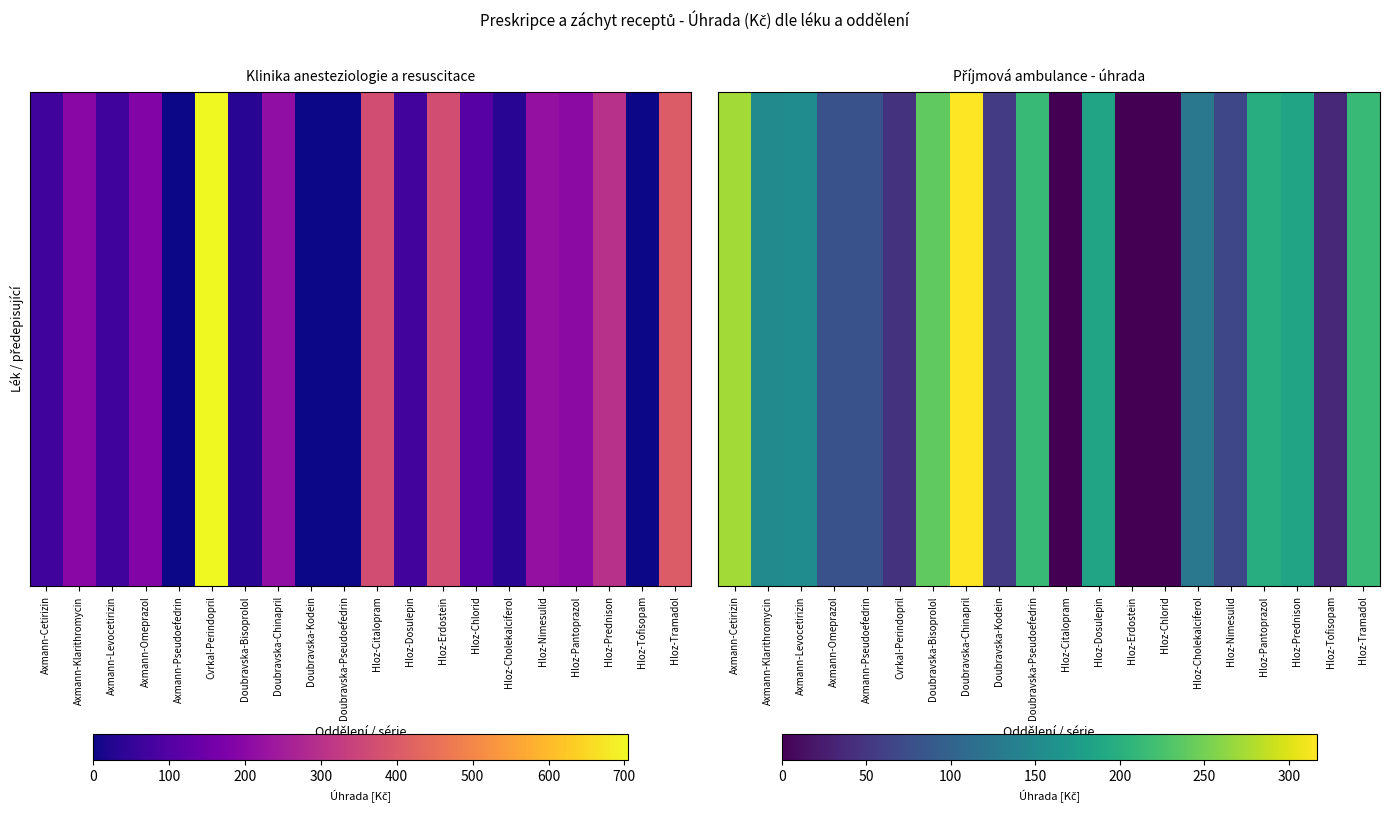

What is the sum of the values at Hloz-Citalopram and Doubravska-Pseudoefedrin?

214.5